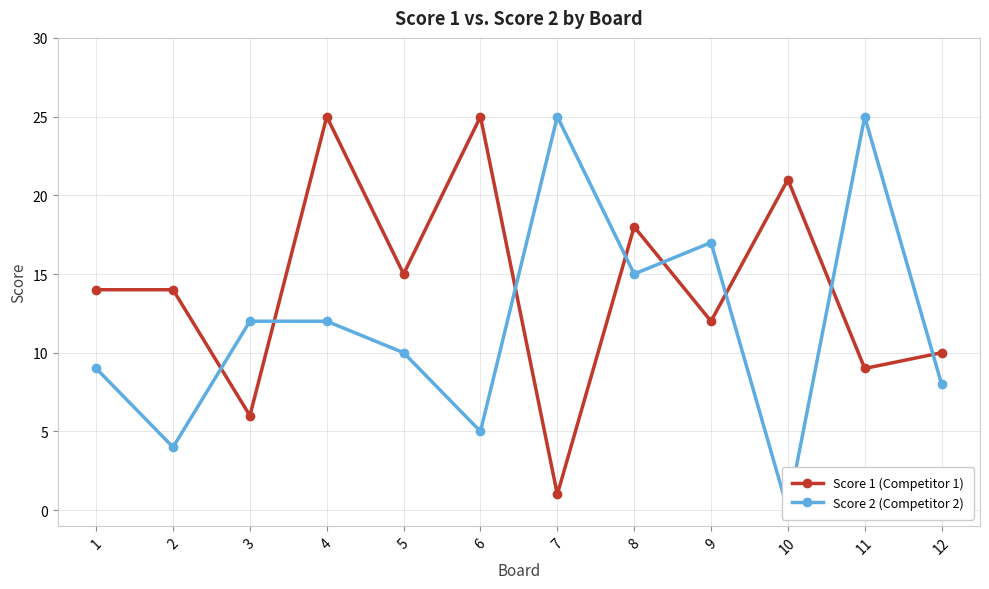

Where is Score 2 (Competitor 2) nearest to the value 12?

3